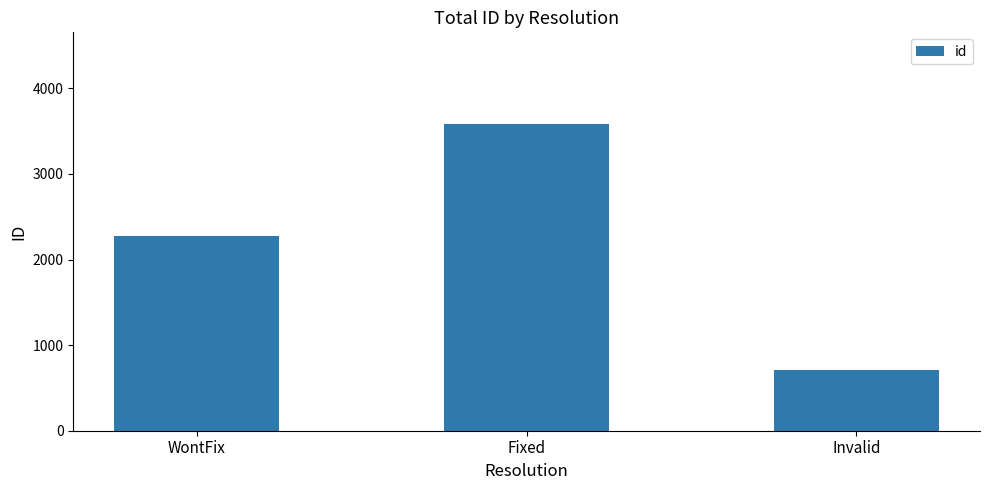

What is the difference between the maximum and minimum values?

2871